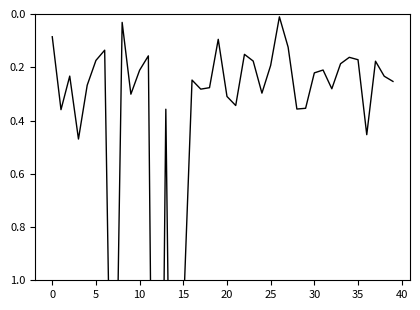

Does the chart have visible grid lines?

No